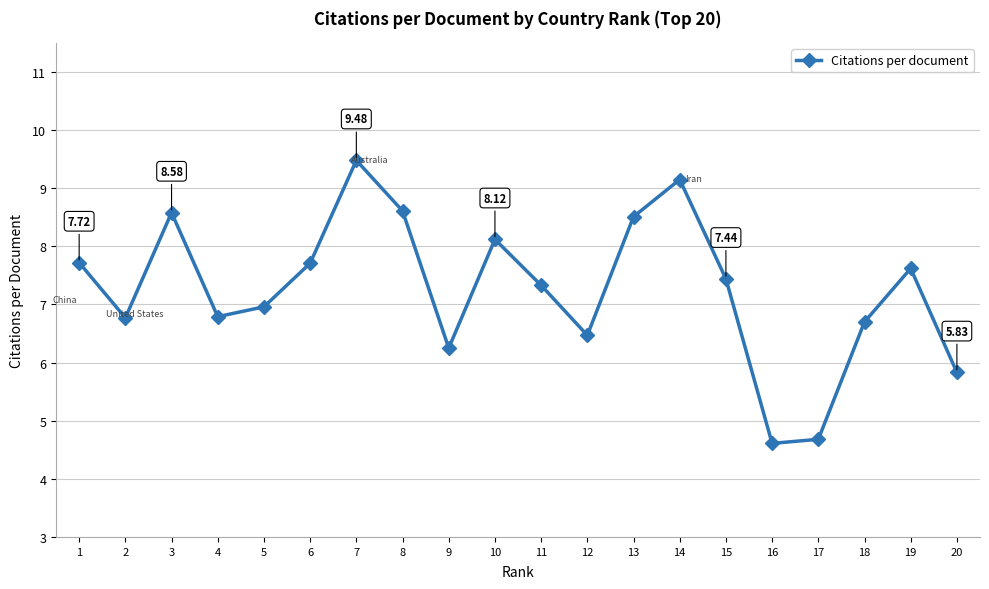

Is this an area chart (filled region under the line)?

No